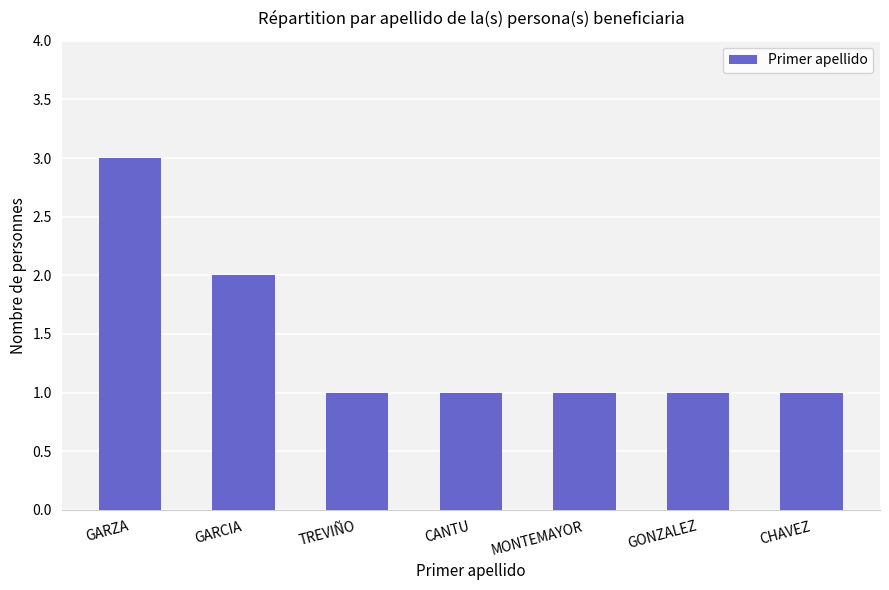

What is the sum of all values?

10